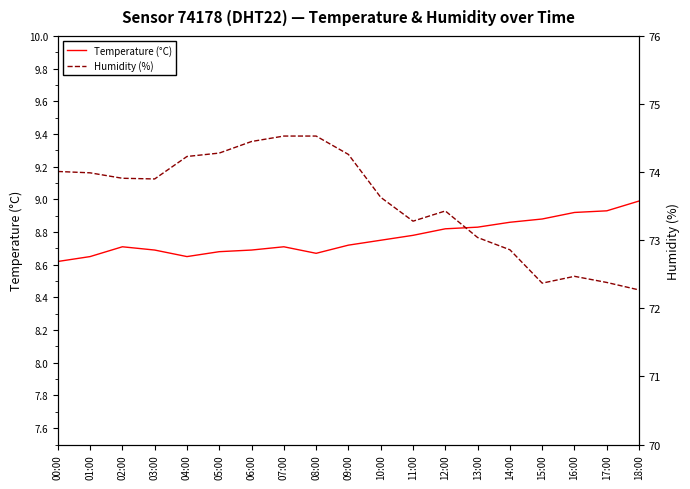

List the labels in order of Temperature (°C) value, smallest first.

00:00, 01:00, 04:00, 08:00, 05:00, 03:00, 06:00, 02:00, 07:00, 09:00, 10:00, 11:00, 12:00, 13:00, 14:00, 15:00, 16:00, 17:00, 18:00